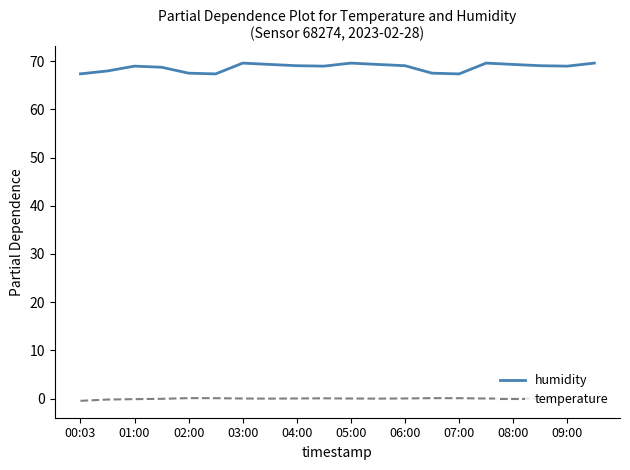

Rank the series by their maximum value, from highest to lowest.

humidity, temperature